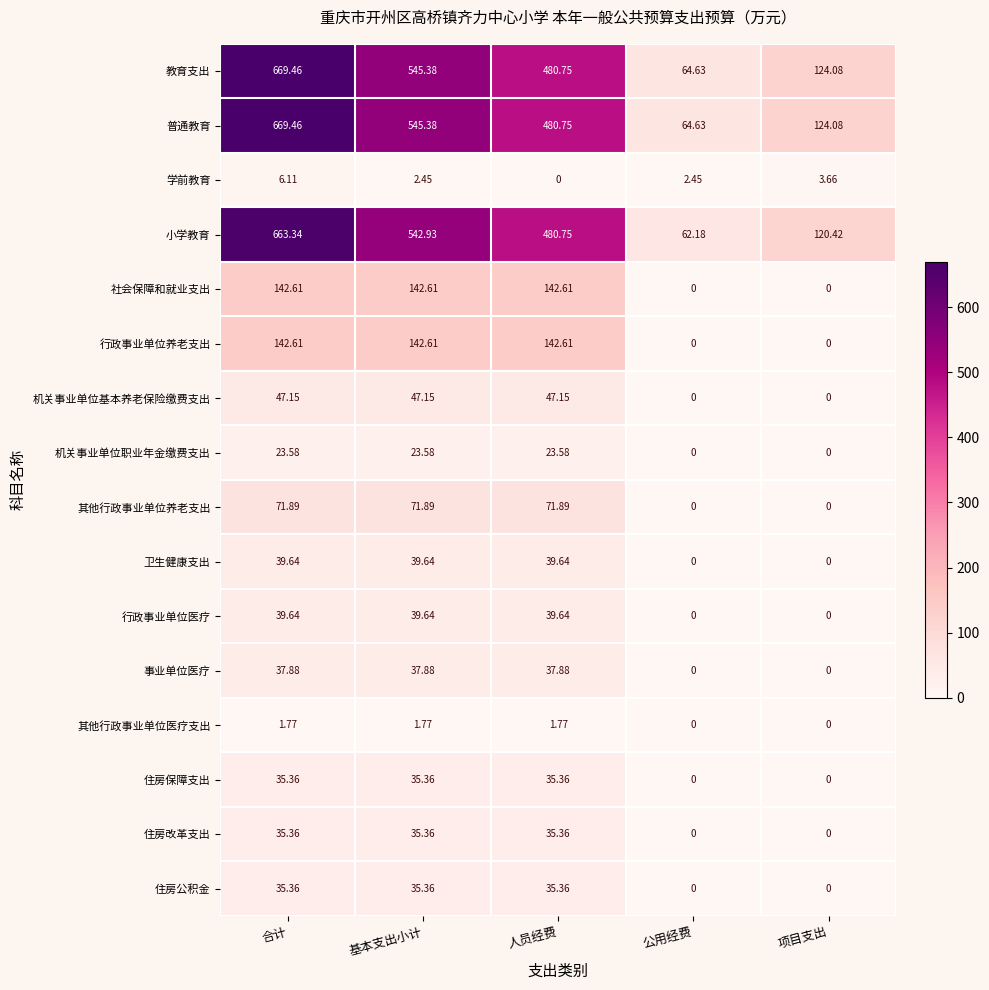

Which label corresponds to the largest value in the chart?

合计